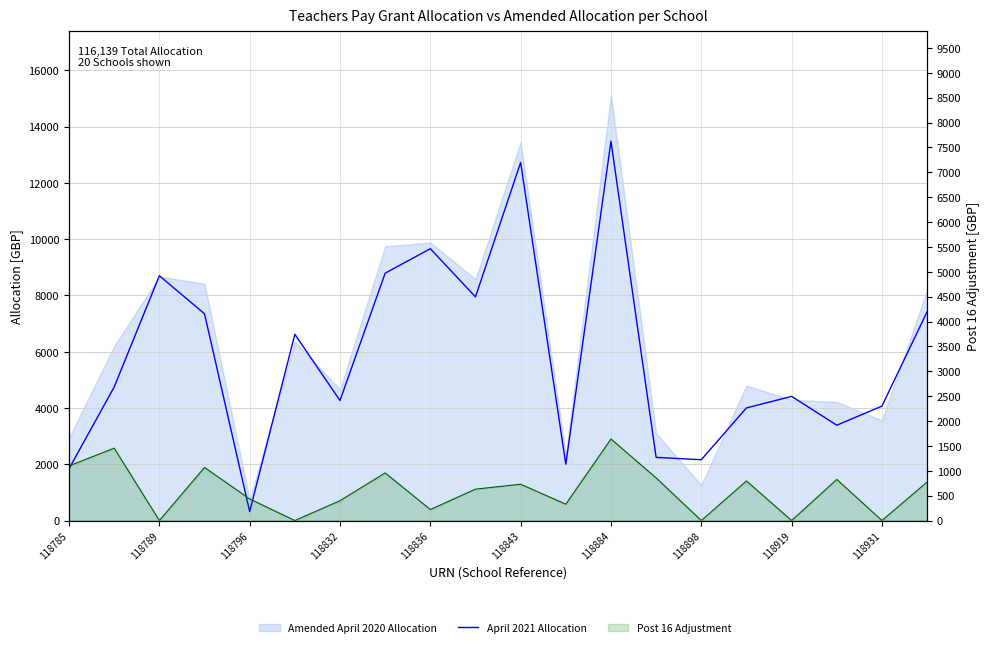

How many values in the April 2021 Allocation series are below 4746?

10